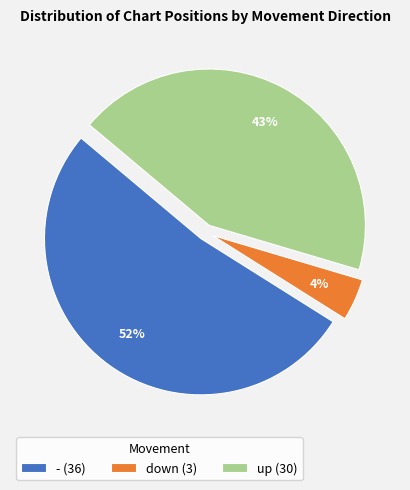

Approximately how many times larger is the value at - compared to up?

1.2